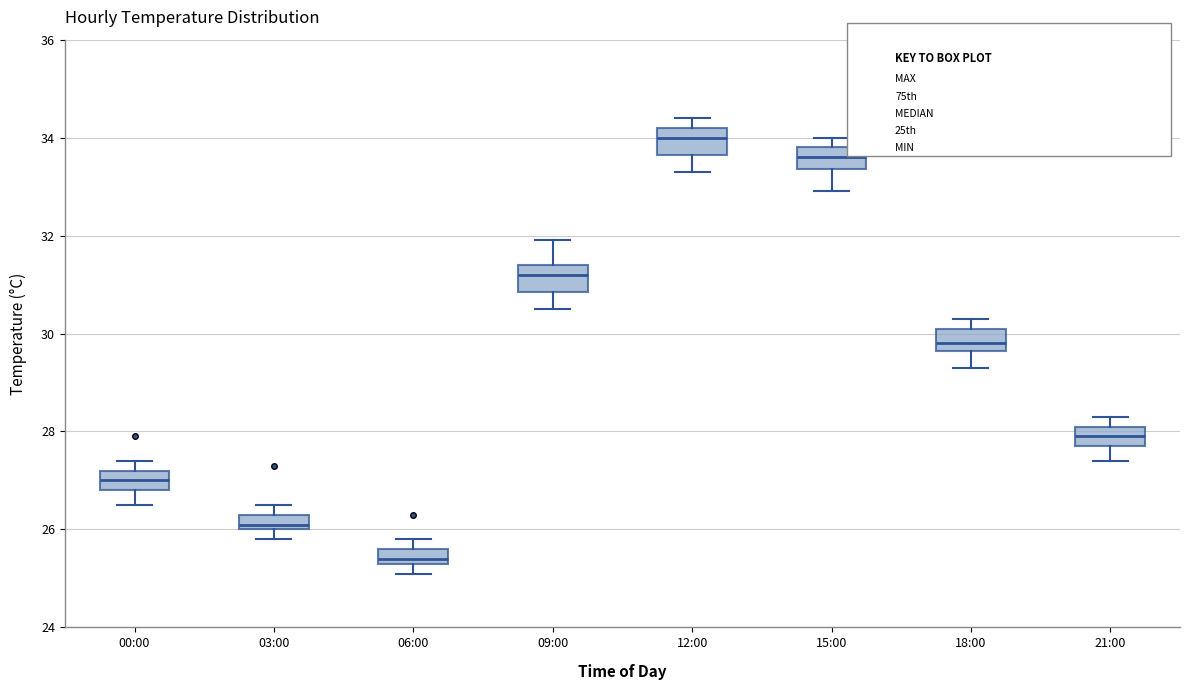

Reading left to right, transcribe this box plot: for each box, give where its median line is, the range the box spans, and where its two whiskers end, as read against the y-axis. The values are not printed on the chart, so give them approximately, as read against the axis.

00:00: median 27.0, box 26.8 to 27.2, whiskers 26.6 to 27.4
03:00: median 26.2, box 26.0 to 26.4, whiskers 25.8 to 26.6
06:00: median 25.4 (just above the box's lower edge), box 25.4 to 25.6, whiskers 25.2 to 25.8
09:00: median 31.2, box 30.8 to 31.4, whiskers 30.6 to 32.0
12:00: median 34.0, box 33.6 to 34.2, whiskers 33.4 to 34.4
15:00: median 33.6, box 33.4 to 33.8, whiskers 33.0 to 34.0
18:00: median 29.8, box 29.6 to 30.2, whiskers 29.4 to 30.4
21:00: median 28.0, box 27.8 to 28.2, whiskers 27.4 to 28.4